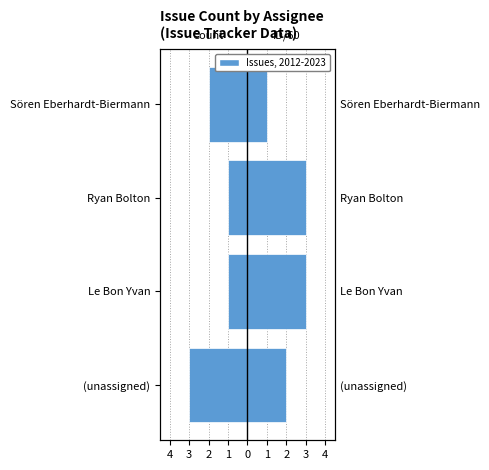

Reading left to right, list all the values displayed in this chart.

Count: -3	-1	-1	-2
ID/60: 2	3	3	1